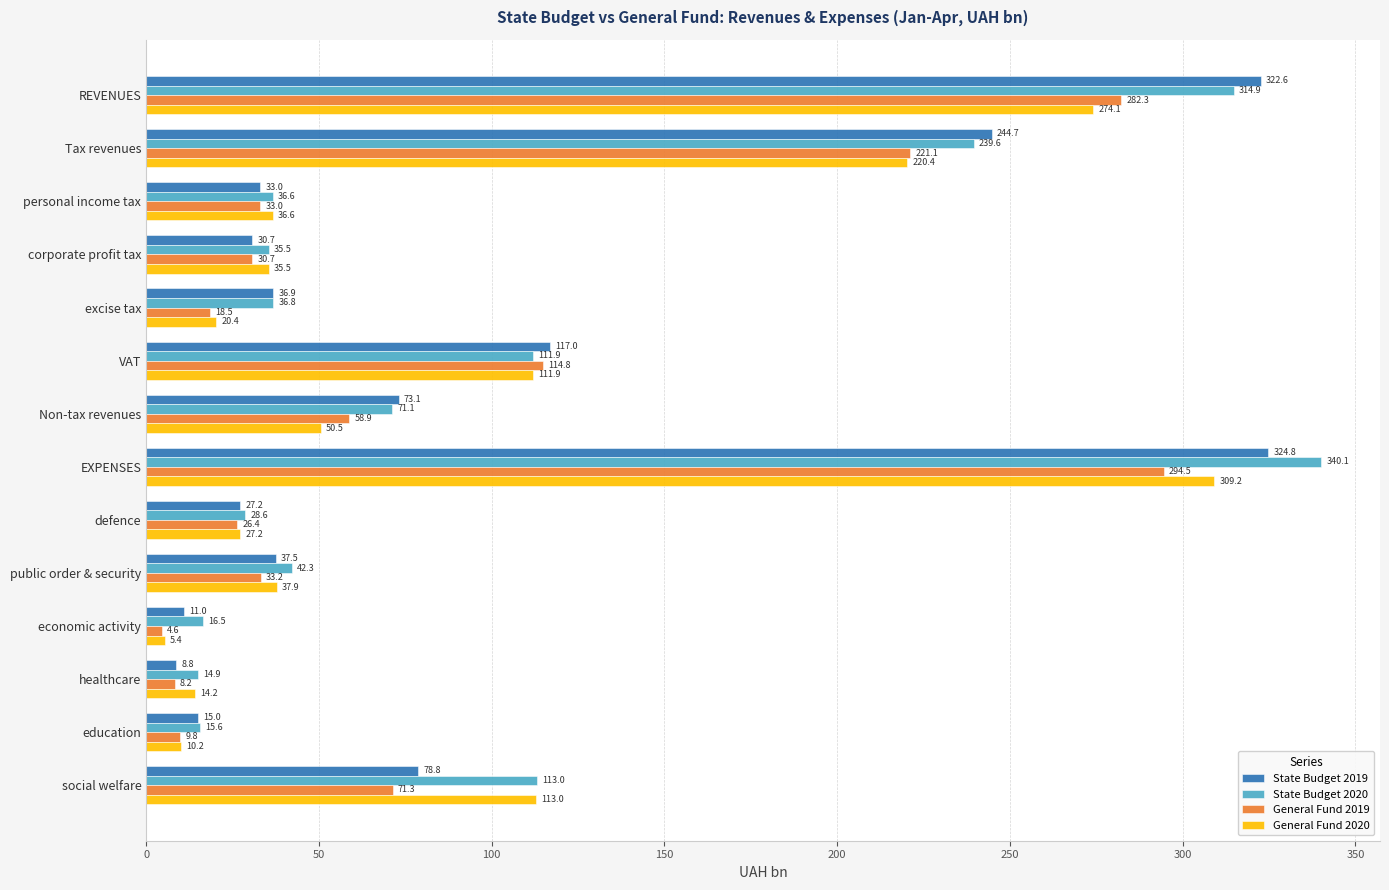

At how many categories does at least one series exceed 327?

1